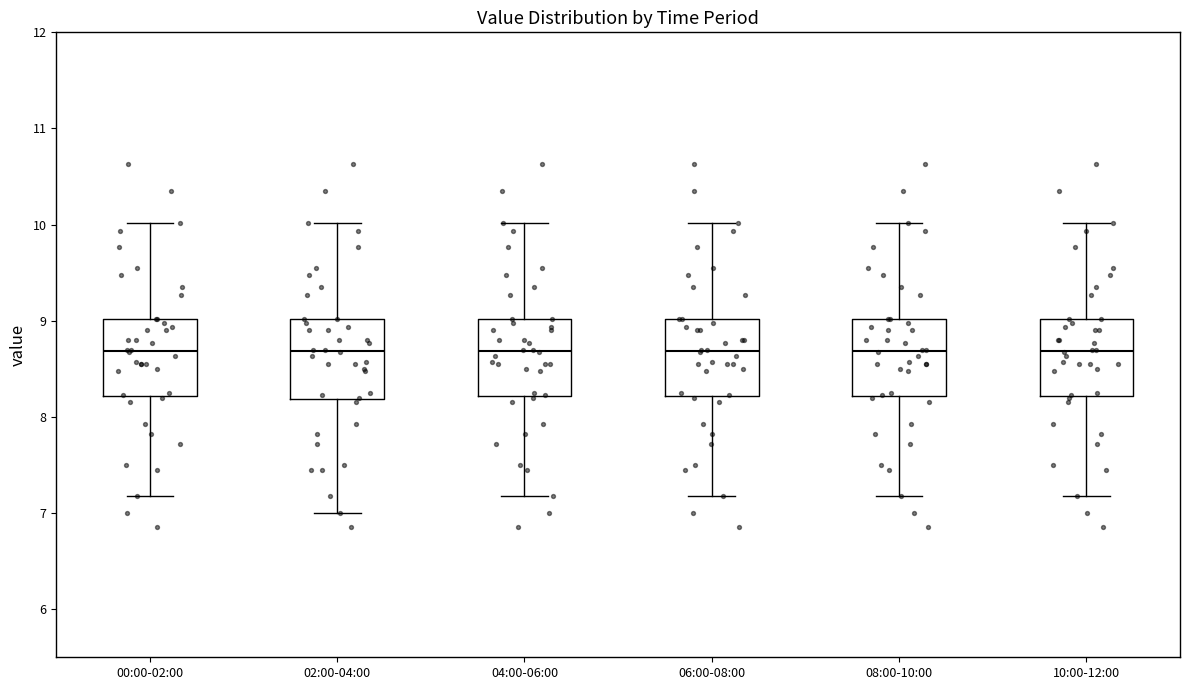

Reading left to right, read every box against the y-axis: the position of its median line, the range the box covers, and the ends of its whiskers. The values are not printed on the chart, so give them approximately, as read against the axis.

00:00-02:00: median 8.7, box 8.2 to 9.0, whiskers 7.2 to 10.0
02:00-04:00: median 8.7, box 8.2 to 9.0, whiskers 7.0 to 10.0
04:00-06:00: median 8.7, box 8.2 to 9.0, whiskers 7.2 to 10.0
06:00-08:00: median 8.7, box 8.2 to 9.0, whiskers 7.2 to 10.0
08:00-10:00: median 8.7, box 8.2 to 9.0, whiskers 7.2 to 10.0
10:00-12:00: median 8.7, box 8.2 to 9.0, whiskers 7.2 to 10.0